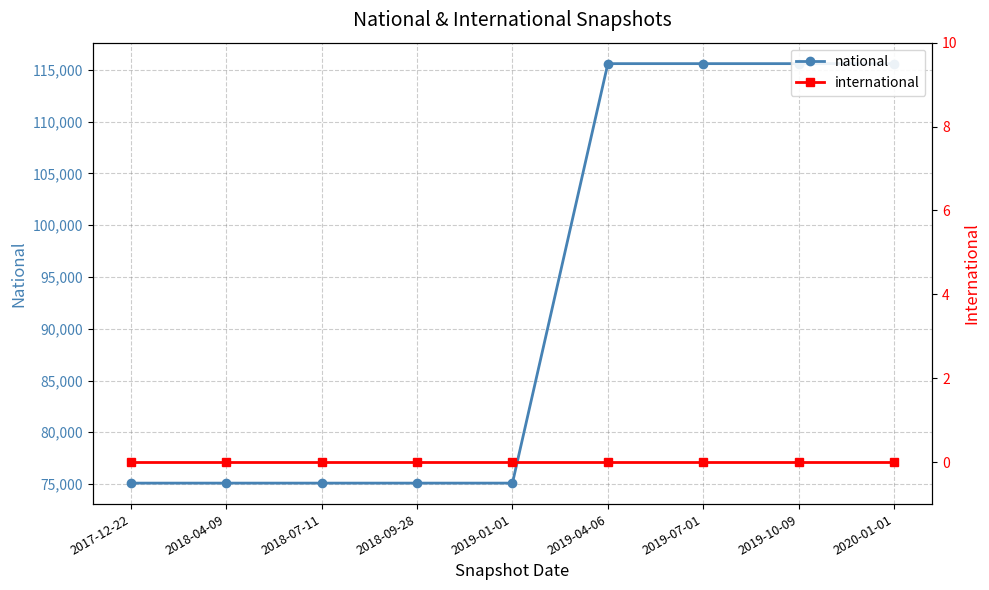

Rank the categories by international value from highest to lowest.

2017-12-22, 2018-04-09, 2018-07-11, 2018-09-28, 2019-01-01, 2019-04-06, 2019-07-01, 2019-10-09, 2020-01-01